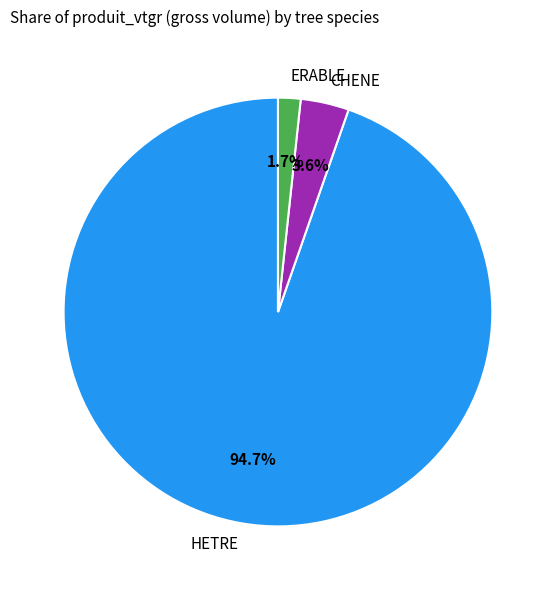

Is HETRE the majority of the pie?

Yes